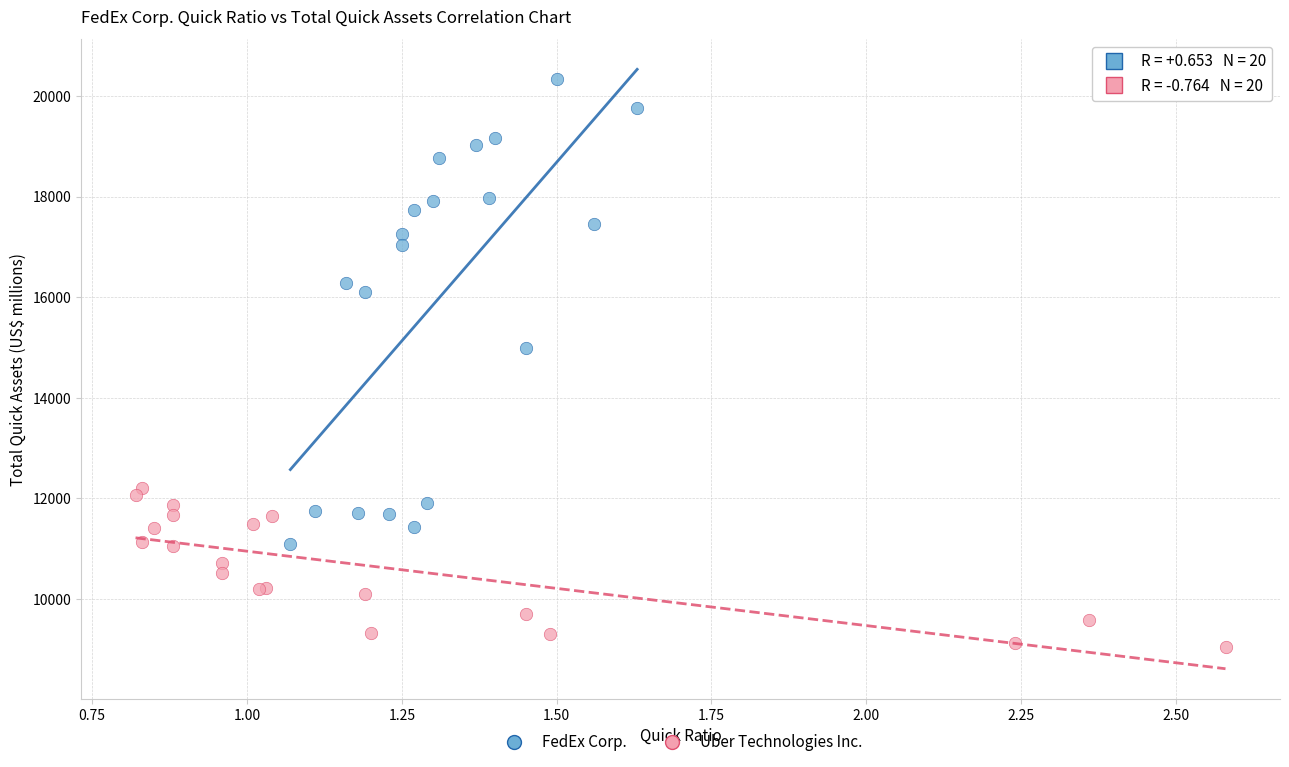

Which series contains the highest Y value?

FedEx Corp.